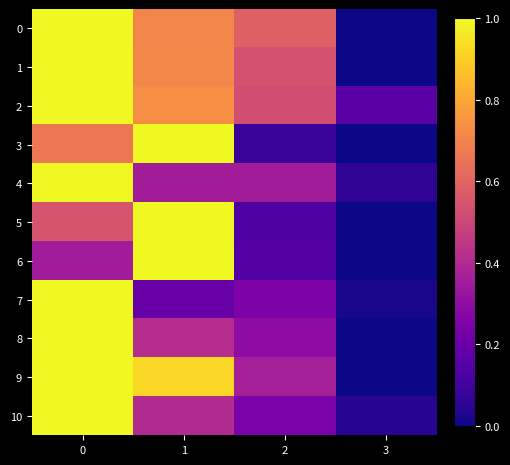

At how many categories does at least one series exceed 0?

4